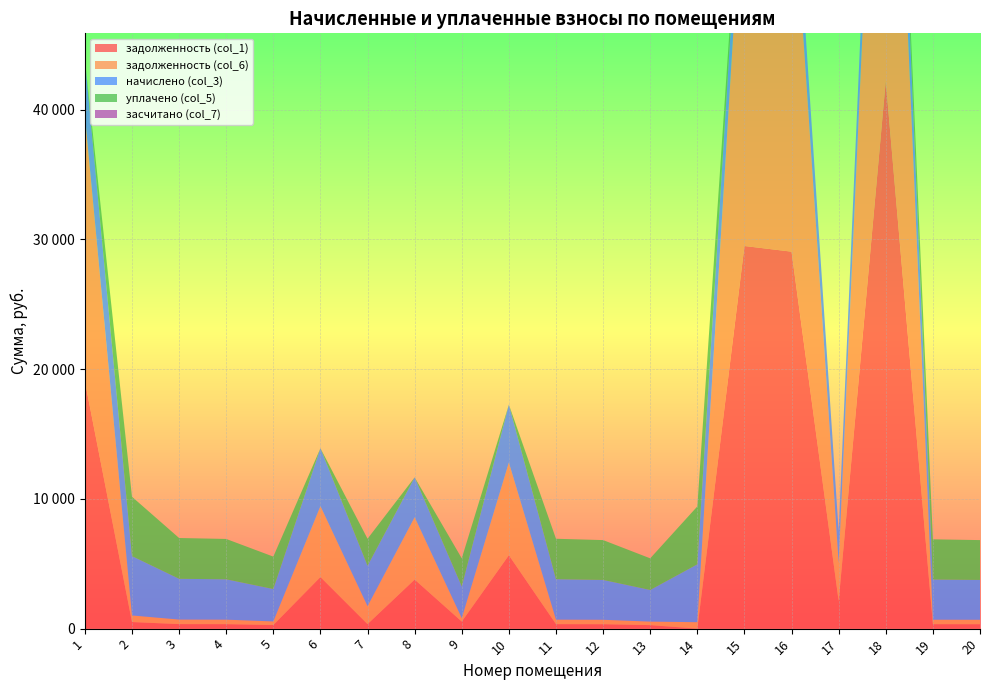

Reading right to left, transcribe all the data shown in this chart.

задолженность (col_1): 341.1	344.0	42199.8	2124.6	29047.5	29484.3	0.0	270.8	341.1	346.2	5656.4	541.7	3781.3	346.2	3976.1	277.4	345.5	349.2	508.0	19070.0
задолженность (col_6): 341.1	344.0	43686.5	2937.1	30070.8	30523.0	495.6	270.8	341.1	346.2	7143.0	270.8	4804.6	1385.0	5462.8	277.4	345.5	349.2	508.0	20501.8
начислено (col_3): 3070.0	3096.4	4460.0	2437.6	3070.0	3116.2	4460.0	2437.6	3070.0	3116.2	4460.0	2437.6	3070.0	3116.2	4460.0	2496.9	3109.5	3142.4	4572.1	4295.3
уплачено (col_5): 3070.0	3096.4	0.0	0.0	0.0	0.0	4460.0	2437.6	3070.0	3116.2	0.0	2166.7	0.0	2077.4	0.0	2496.9	3109.5	3142.4	4572.1	0.0
засчитано (col_7): 0.0	0.0	0.0	0.0	0.0	0.0	0.0	0.0	0.0	0.0	0.0	0.0	0.0	0.0	0.0	0.0	0.0	0.0	0.0	0.0